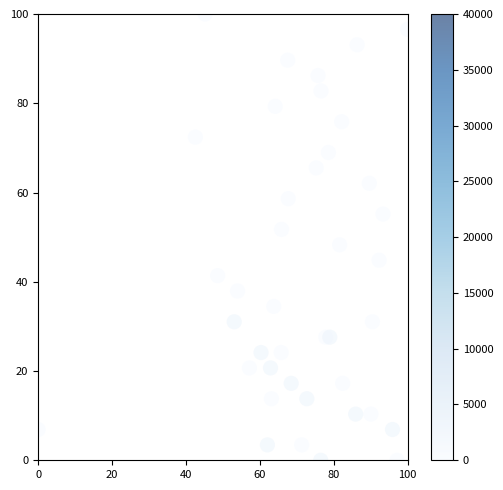

What is the range of Y values (max minus min)?

100.0